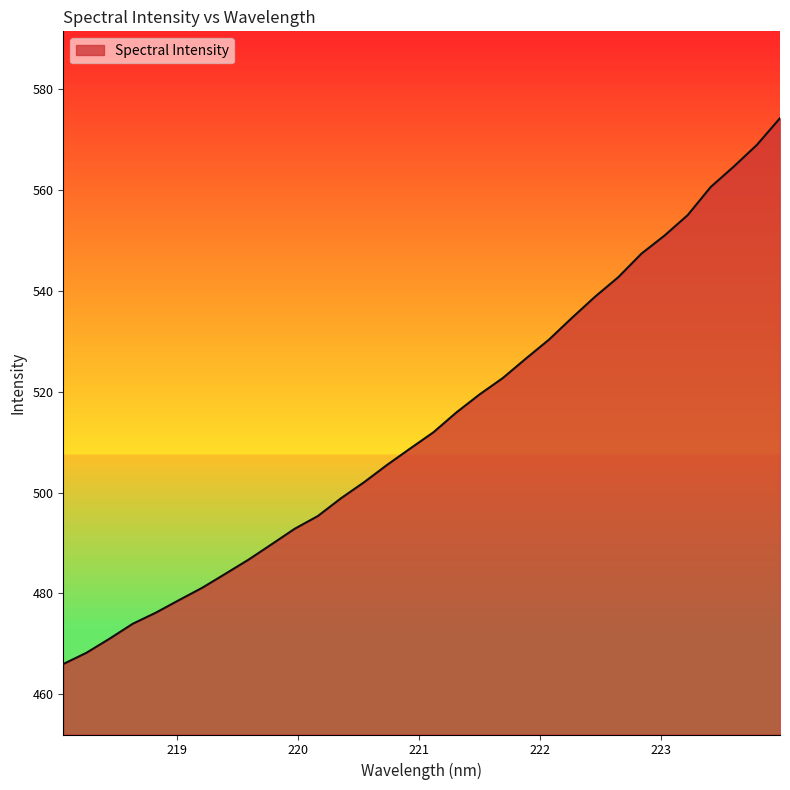

What is the difference between the maximum and minimum values?

108.3